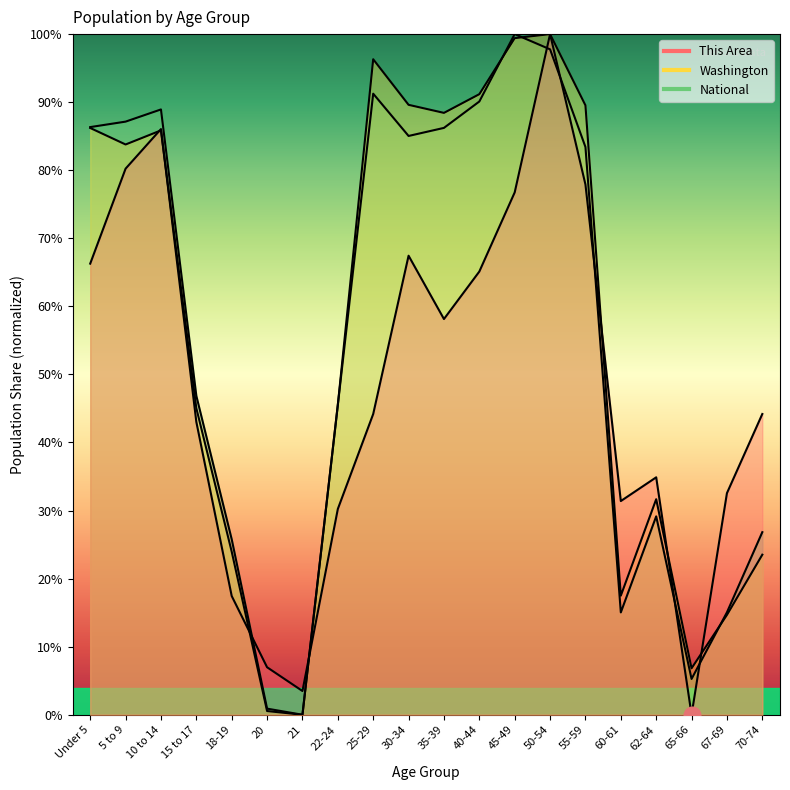

Between 30-34 and 22-24, which is larger?

30-34